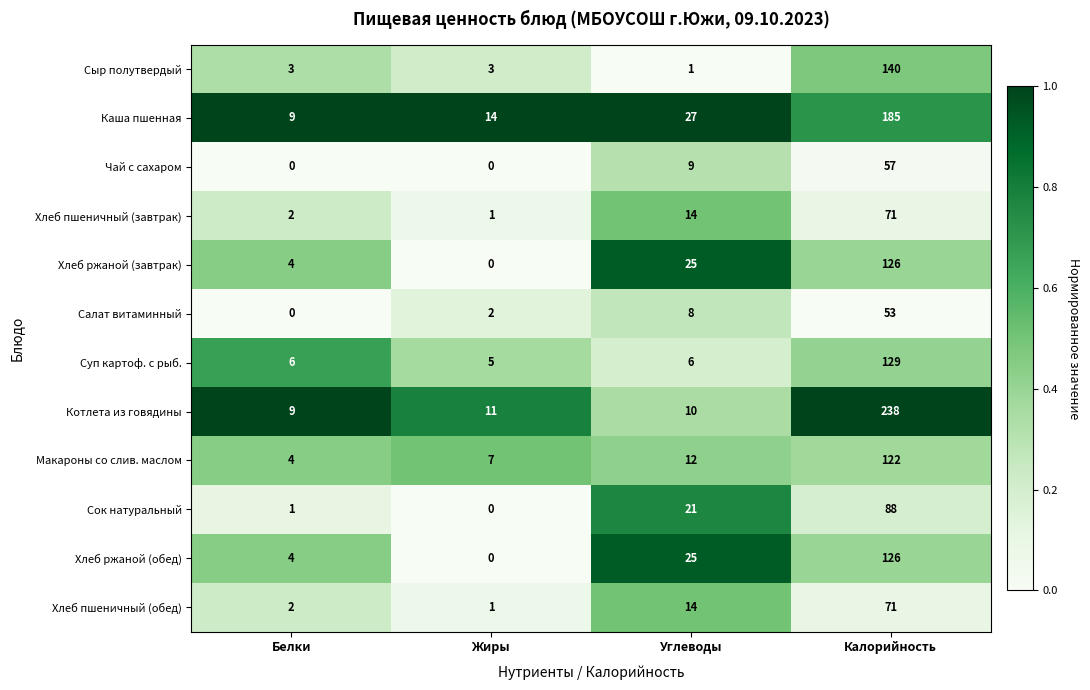

What is the total value across all series at Углеводы?

172